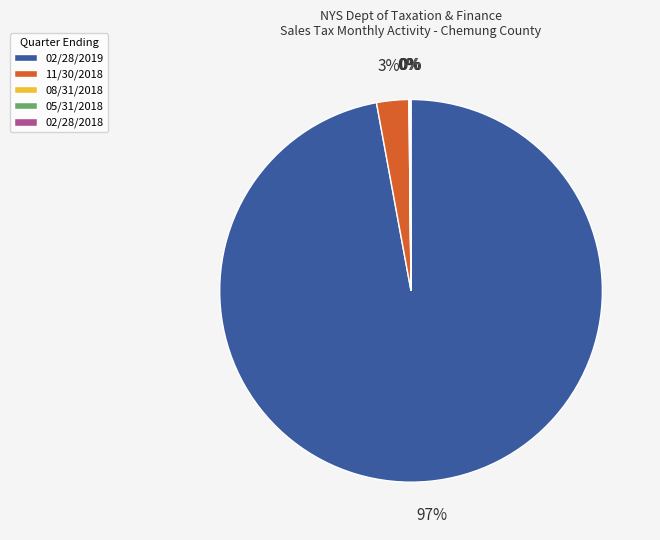

To the nearest percent, what is the difference between the largest and smallest slice percentages?

97%